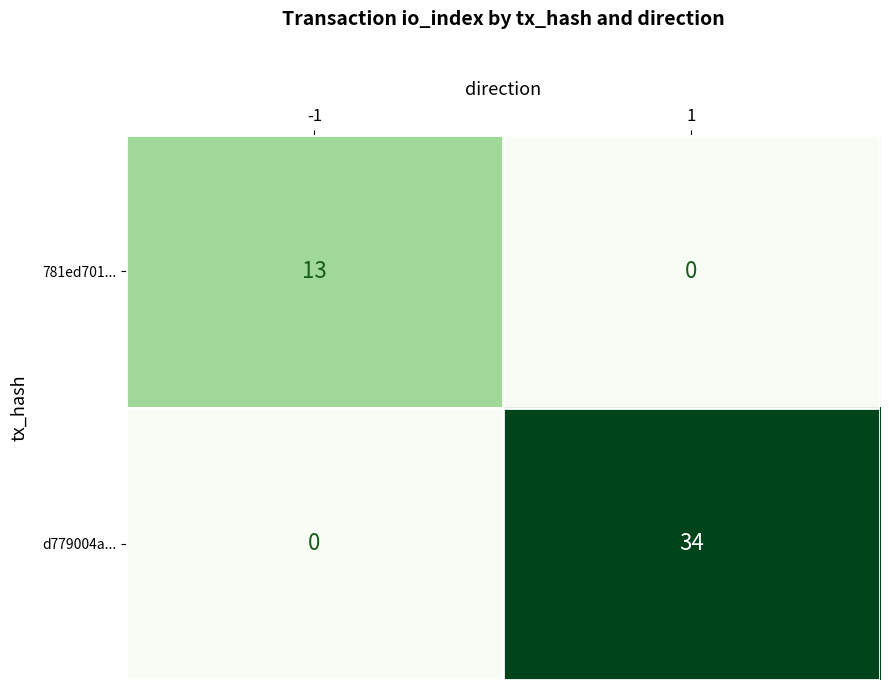

What is the difference between the highest and lowest values at -1?

13